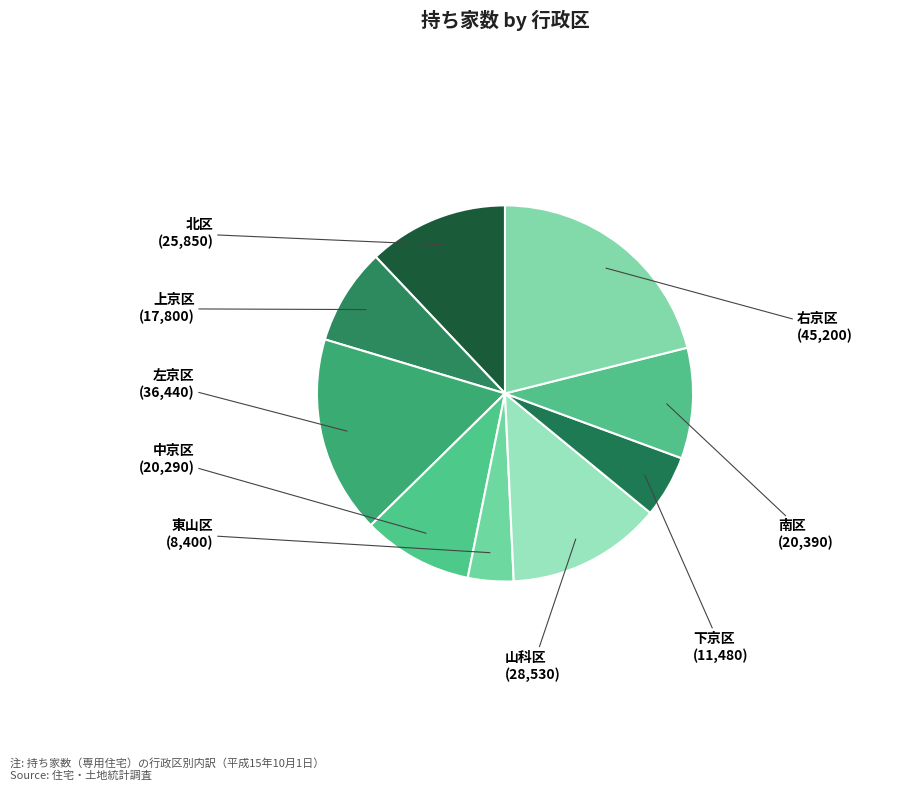

How many segments does this pie chart have?

9